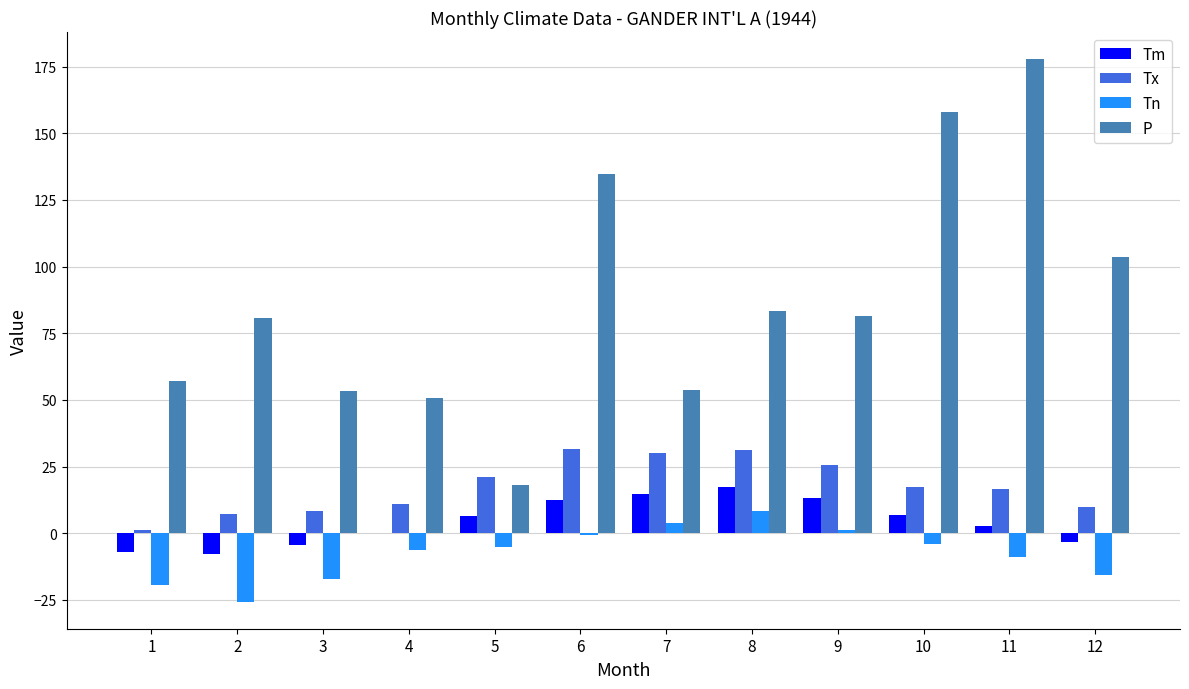

The value of Tx at 12 is 10.0. True or false?

True